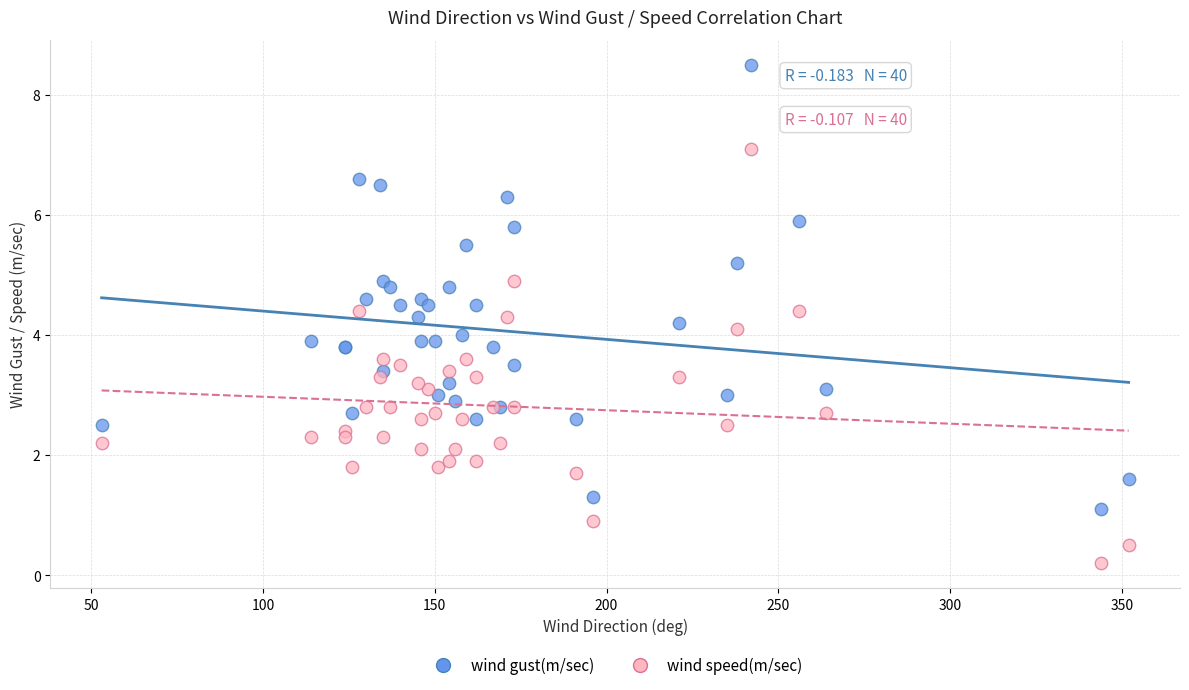

What is the X range (max minus min) for the scatter plot?

299.0